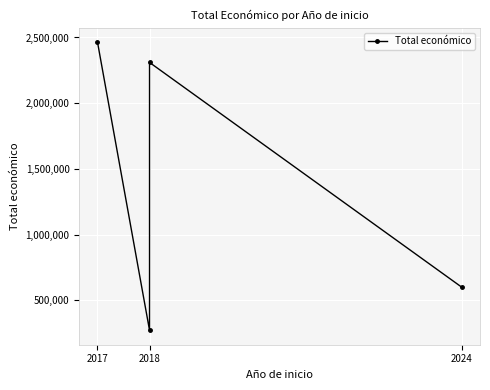

At which category does the chart reach its peak across all series?

2017